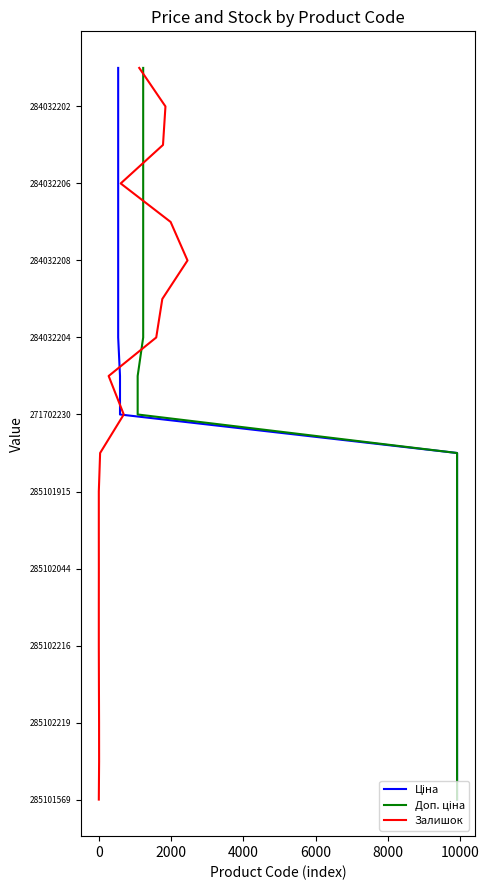

True or false: Ціна and Доп. ціна intersect in this chart.

False